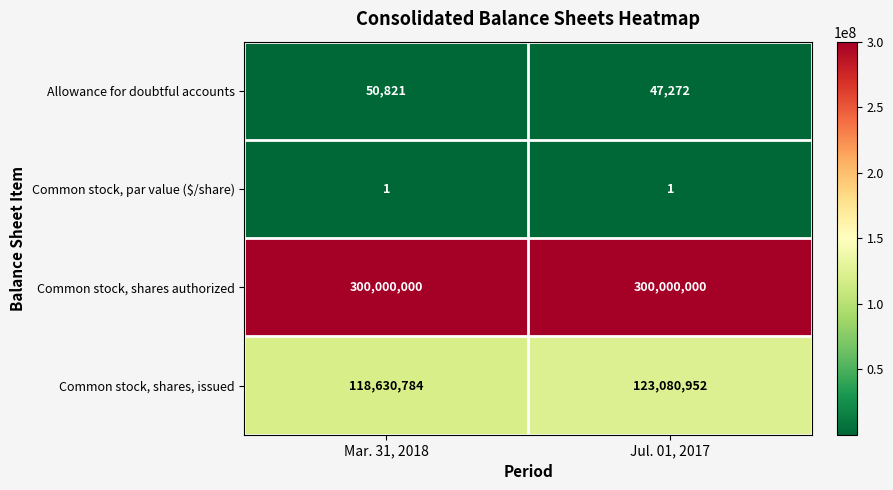

The Common stock, par value ($/share) series shows 1 at Mar. 31, 2018. True or false?

True